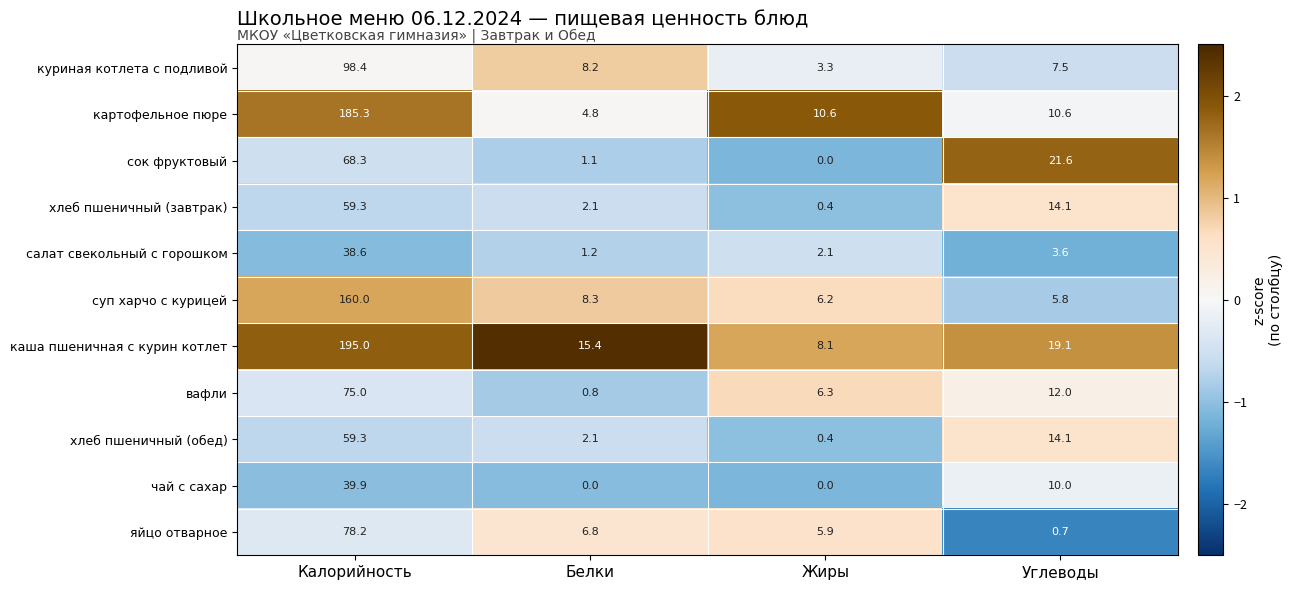

Count the number of data series in this chart.

11